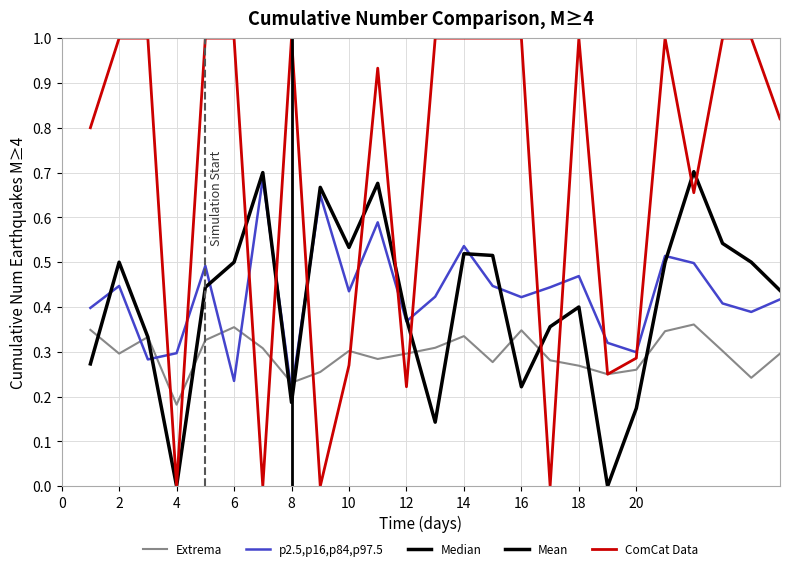

What is the greatest value displayed?

1.0